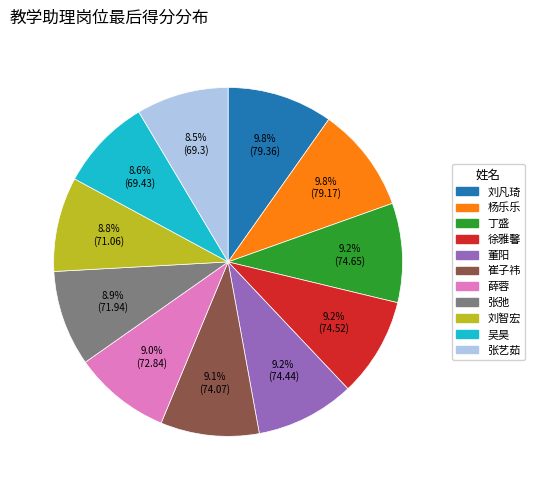

Combined, do 刘智宏 and 董阳 account for over 50%?

No